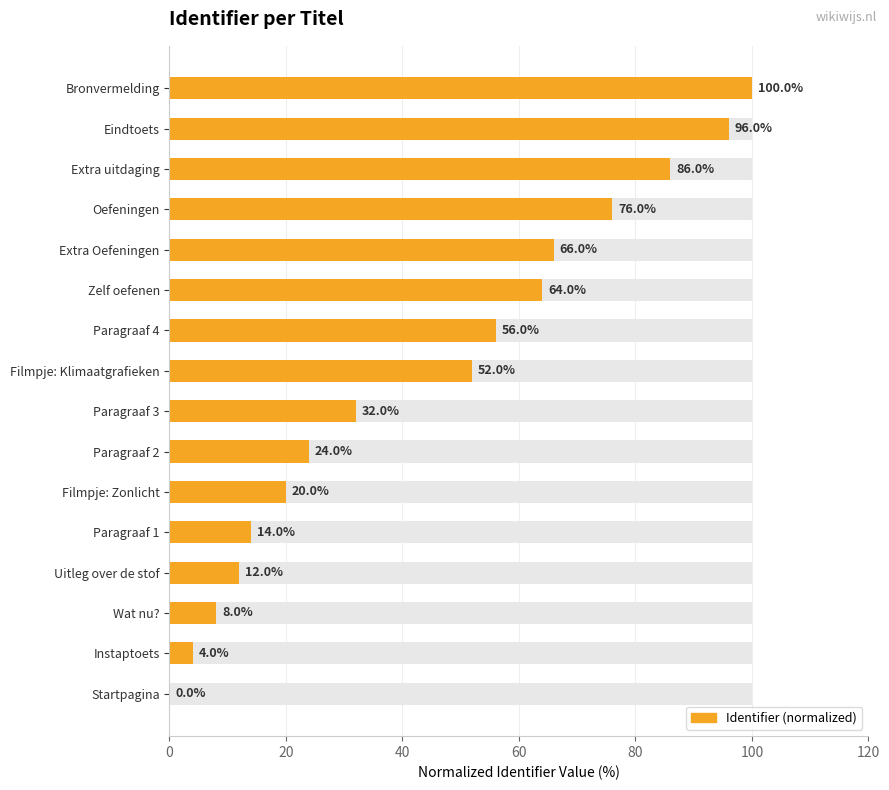

The value at Paragraaf 3 is 32.0. True or false?

True